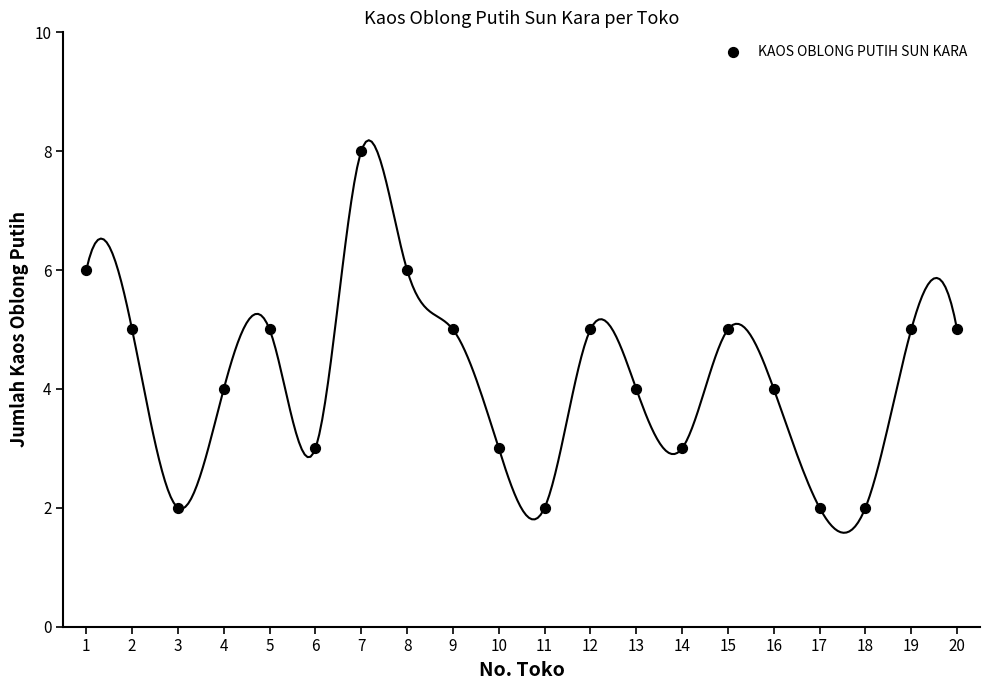

What is the range of Y values (max minus min)?

6